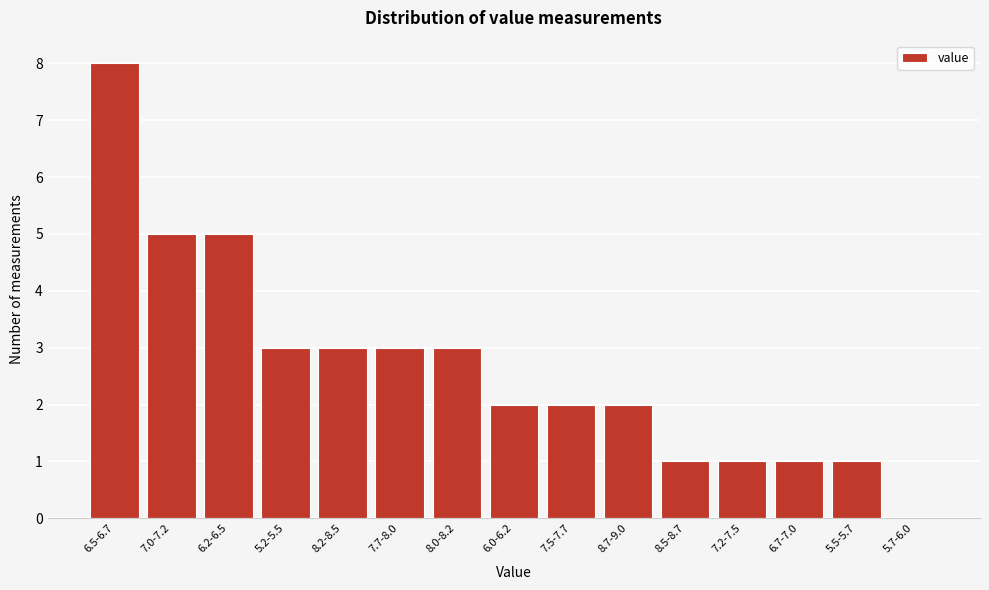

Reading left to right, extract all data points from this chart.

6.5-6.7=8	7.0-7.2=5	6.2-6.5=5	5.2-5.5=3	8.2-8.5=3	7.7-8.0=3	8.0-8.2=3	6.0-6.2=2	7.5-7.7=2	8.7-9.0=2	8.5-8.7=1	7.2-7.5=1	6.7-7.0=1	5.5-5.7=1	5.7-6.0=0